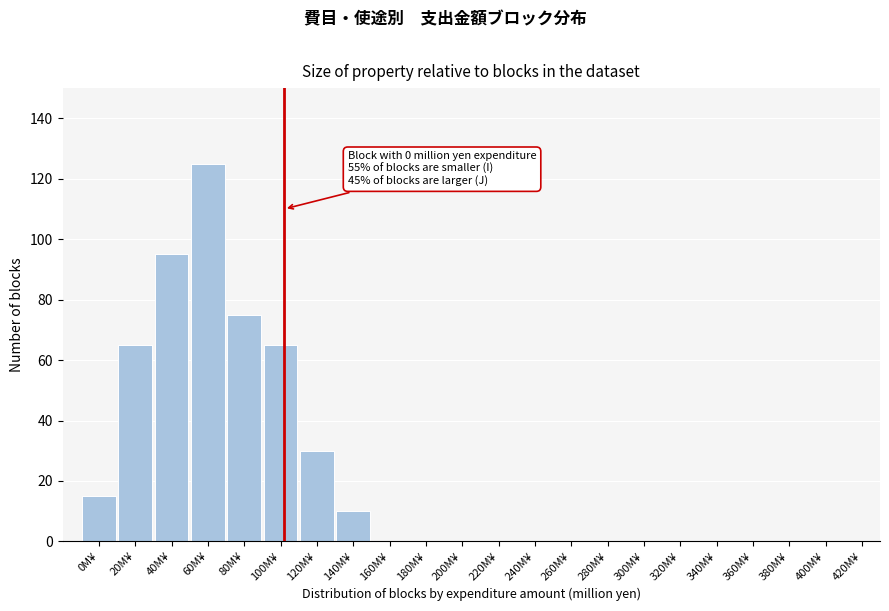

Reading left to right, what are all the values shown in this chart?

0M¥=15	20M¥=65	40M¥=95	60M¥=125	80M¥=75	100M¥=65	120M¥=30	140M¥=10	160M¥=0	180M¥=0	200M¥=0	220M¥=0	240M¥=0	260M¥=0	280M¥=0	300M¥=0	320M¥=0	340M¥=0	360M¥=0	380M¥=0	400M¥=0	420M¥=0